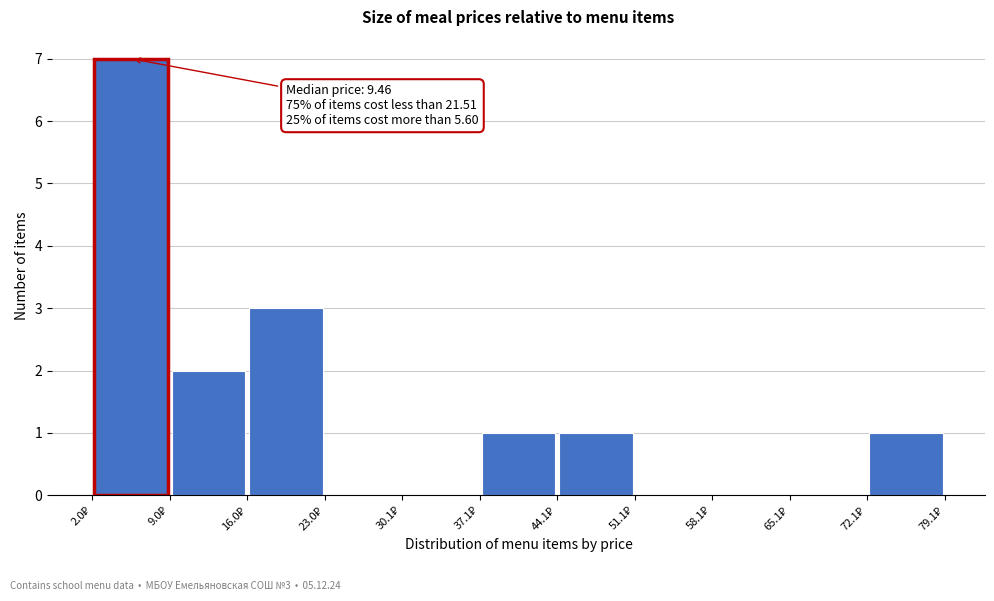

Which range on the x-axis has the tallest bar?

2 to 9